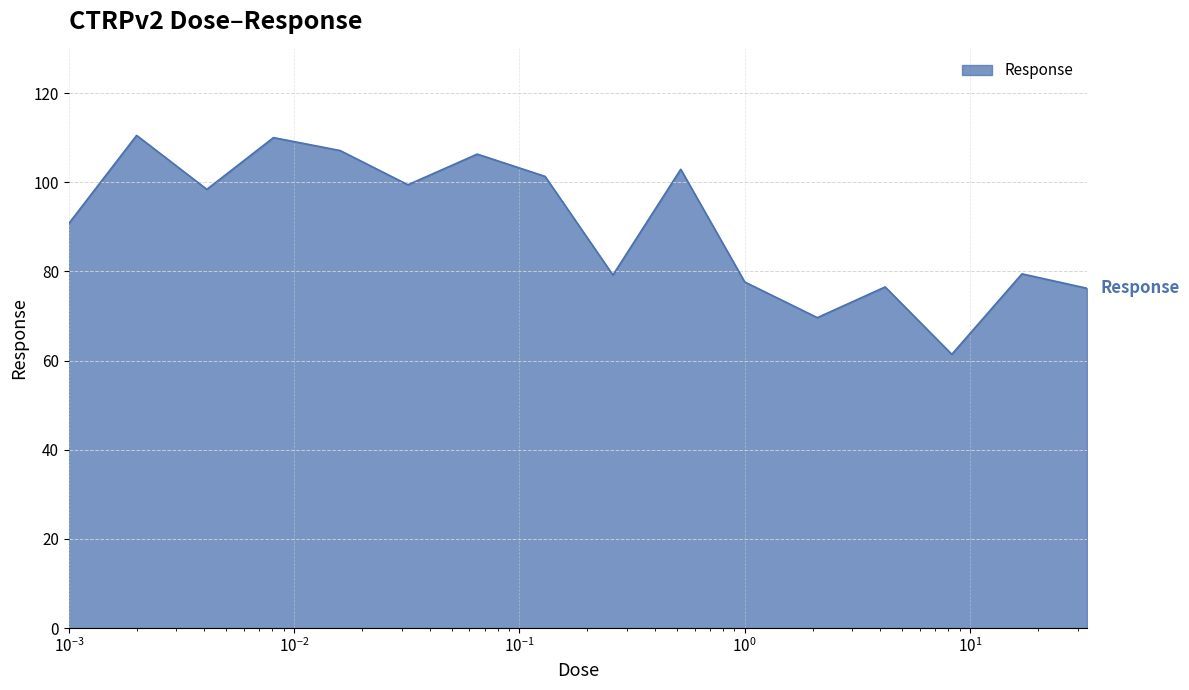

At which category does the data reach its first local peak?

0.002